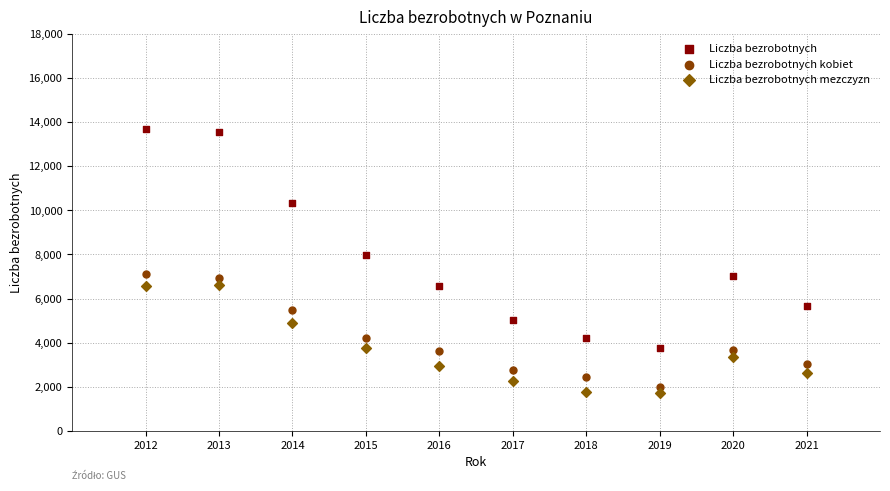

Which series reaches the maximum Y coordinate?

Liczba bezrobotnych